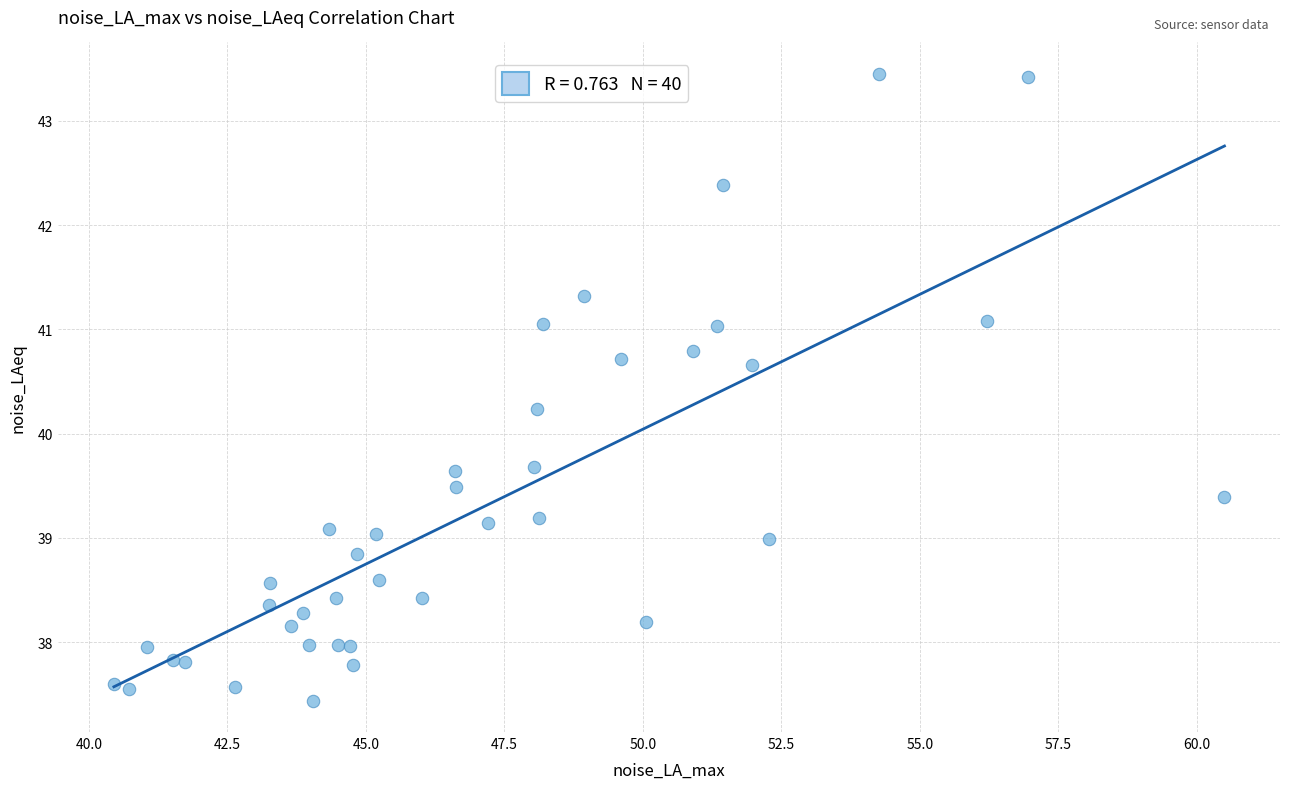

What Y value in the scatter plot is closest to 40?

40.2